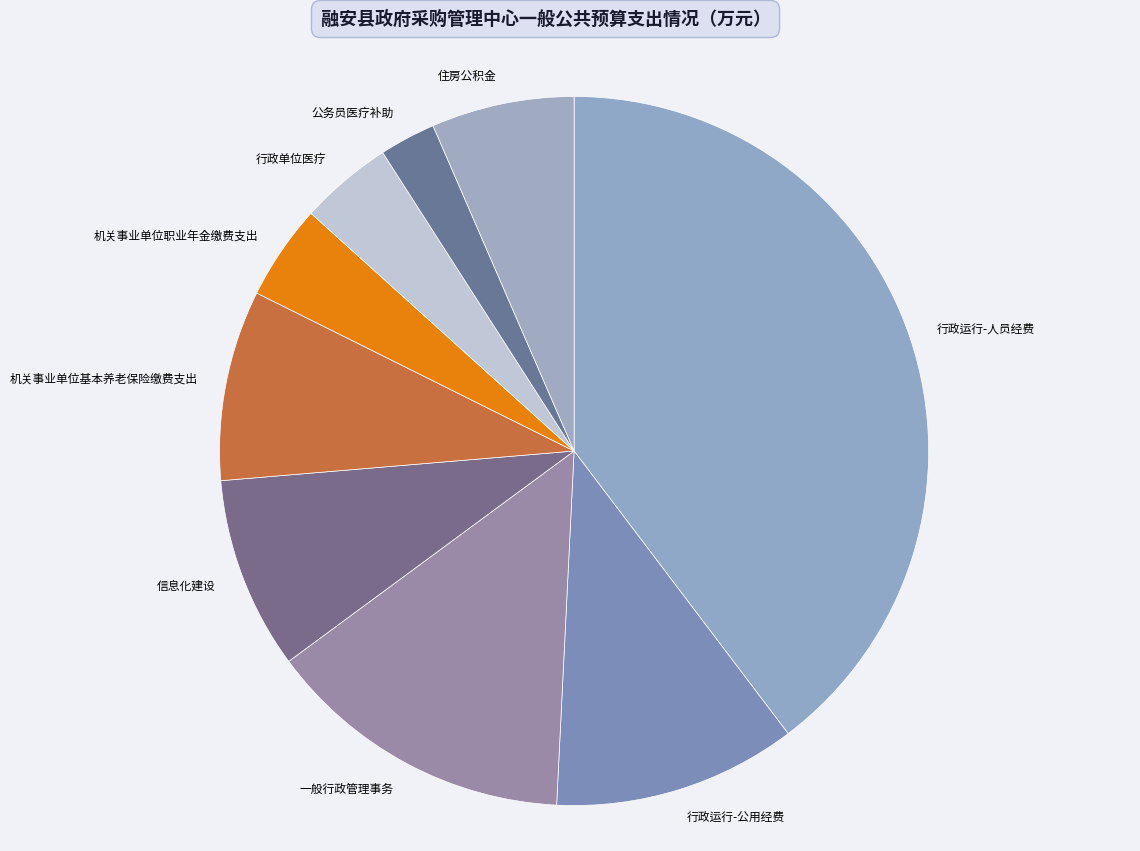

What is the ratio of the value at 一般行政管理事务 to the value at 公务员医疗补助?

5.5